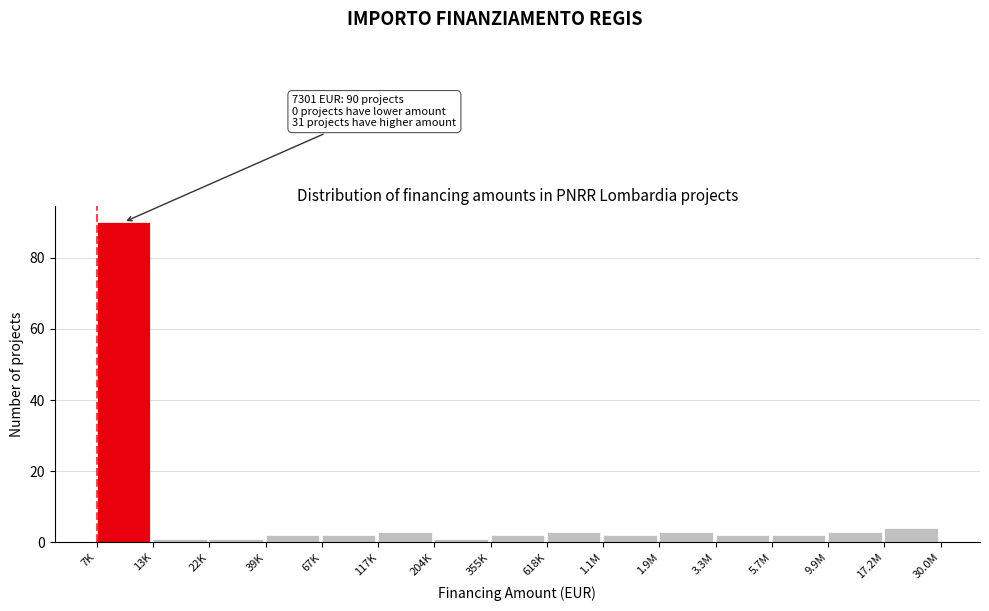

Reading right to left, what are all the values shown in this chart?

4	3	2	2	3	2	3	2	1	3	2	2	1	1	90